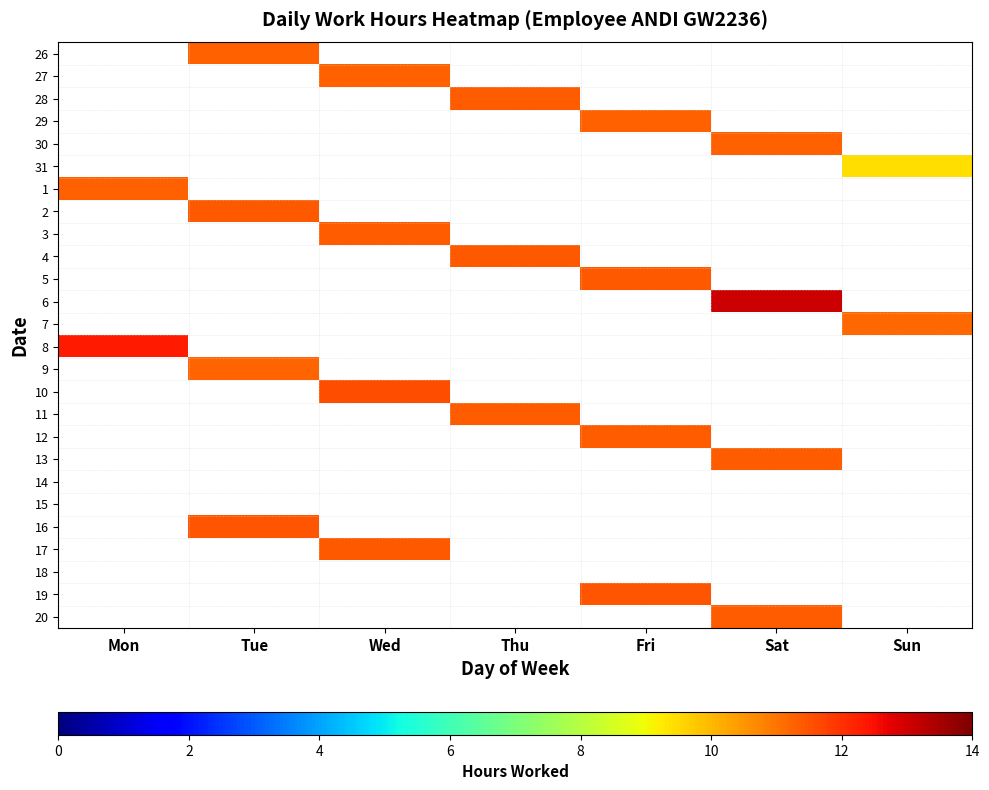

How many positive values does the 8 series have?

1